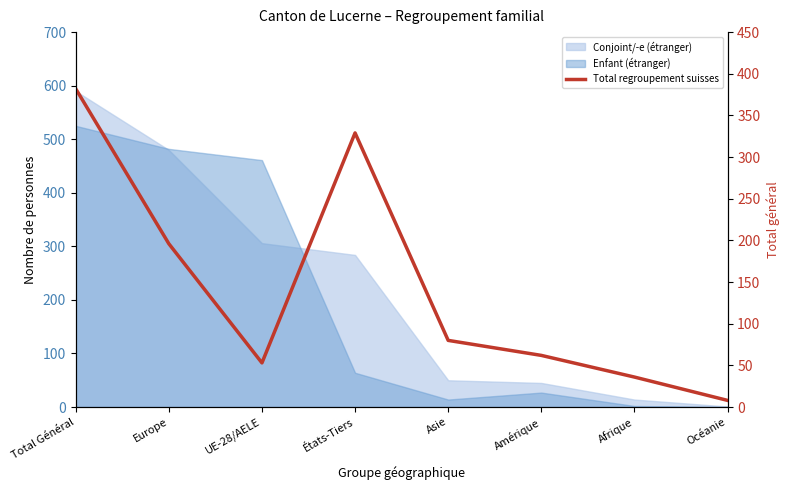

What is the value of the 8th point from the left?

8